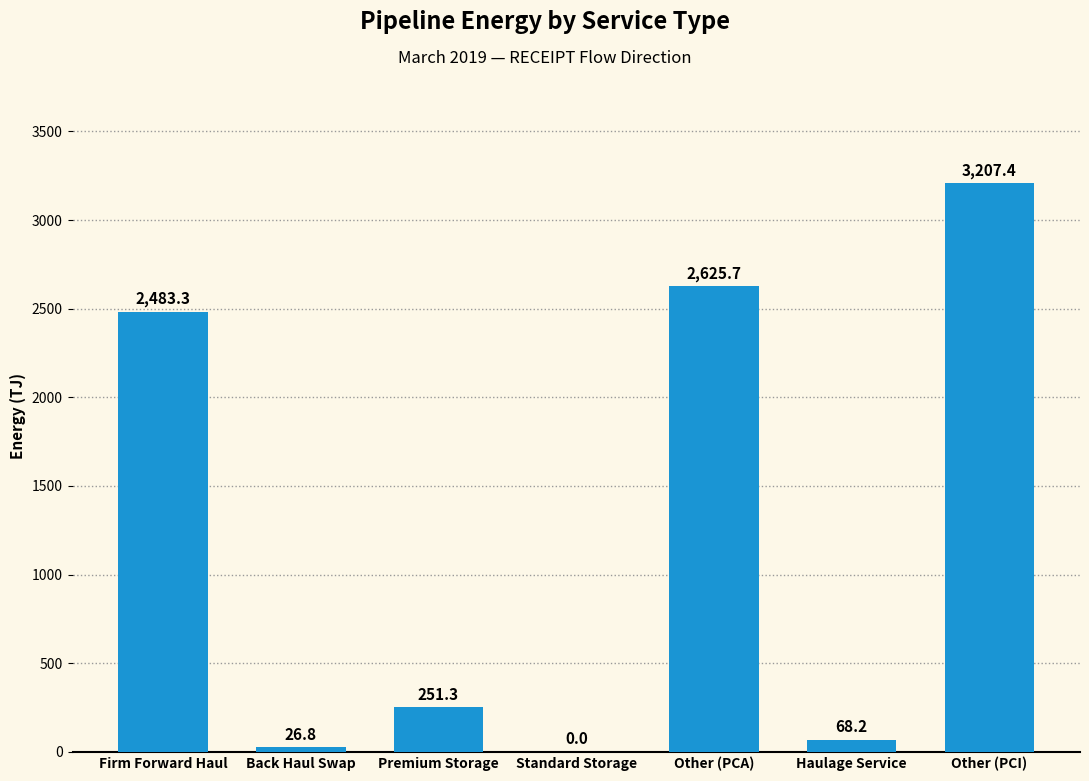

What is the maximum value shown in the chart?

3207.4